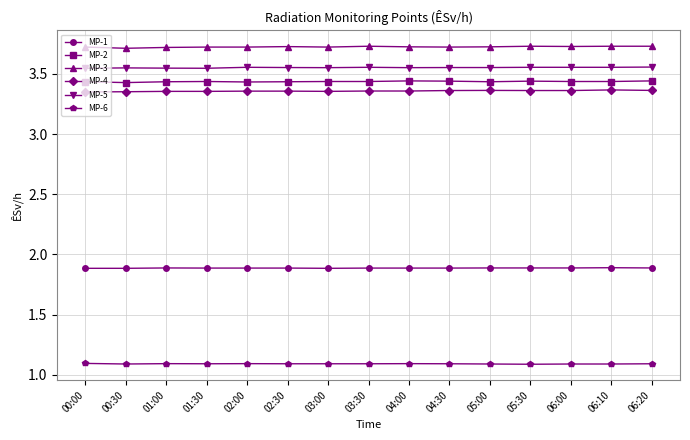

What is the sum of the MP-6 values at 06:20 and 00:00?

2.2